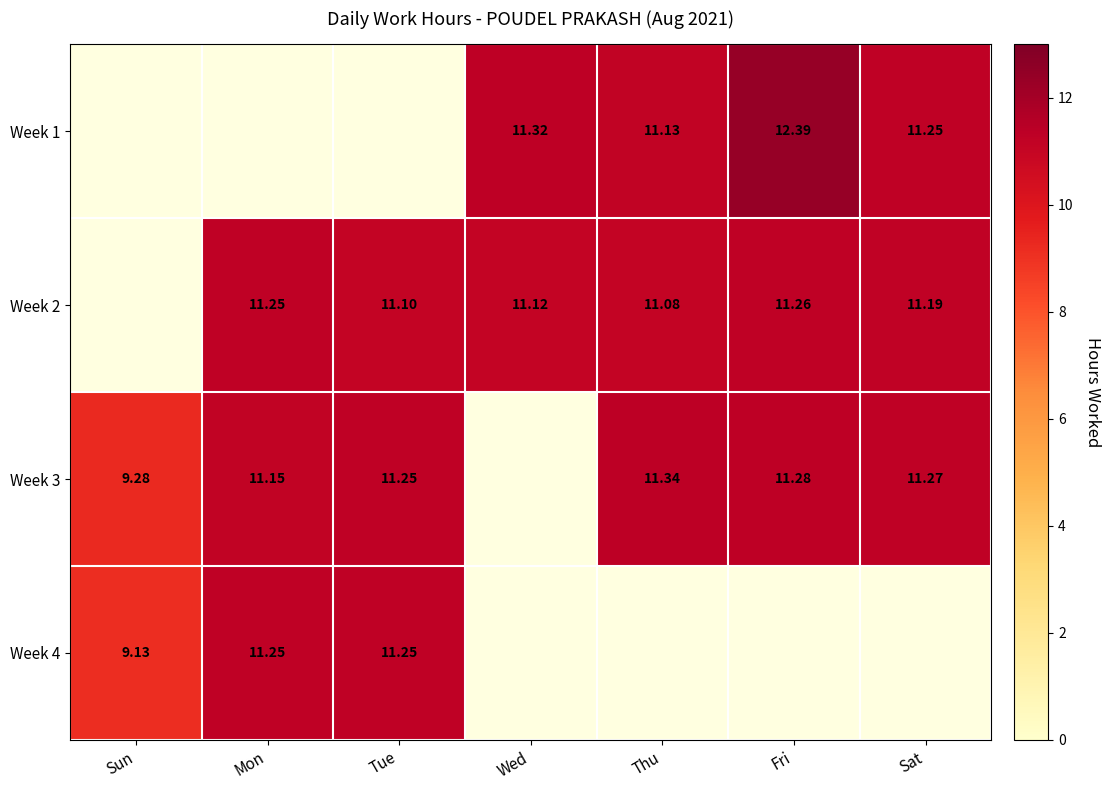

At which category does the chart reach its minimum across all series?

Sun